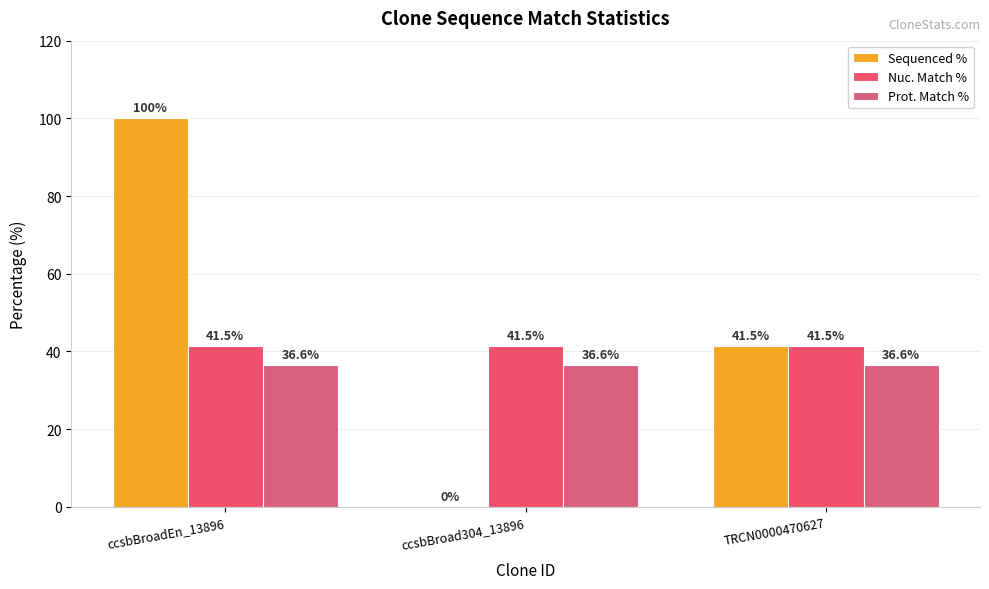

Between ccsbBroadEn_13896 and ccsbBroad304_13896, which series saw the biggest shift?

Sequenced %